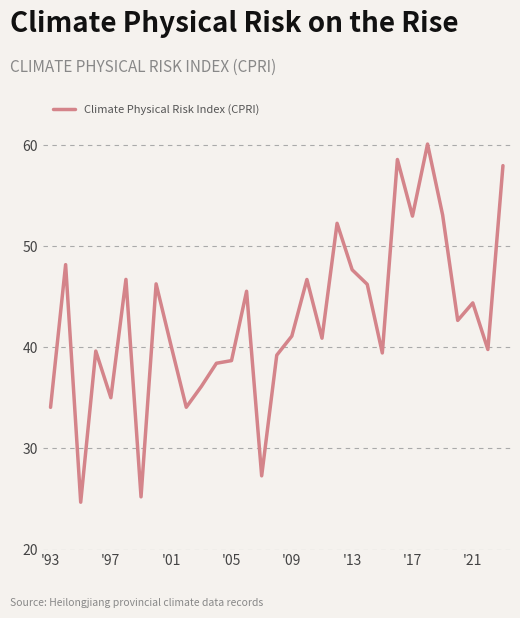

What is the minimum value shown in the chart?

24.7